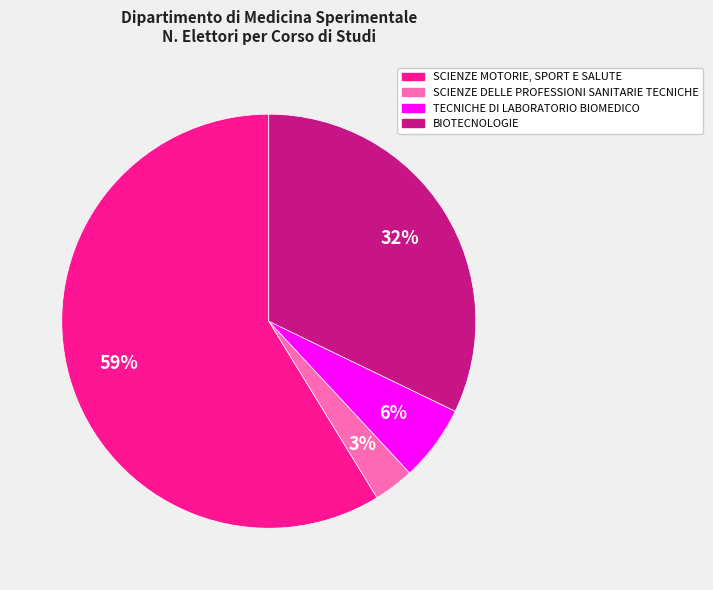

To the nearest percent, what is the combined percentage of TECNICHE DI LABORATORIO BIOMEDICO and SCIENZE DELLE PROFESSIONI SANITARIE TECNICHE?

9%